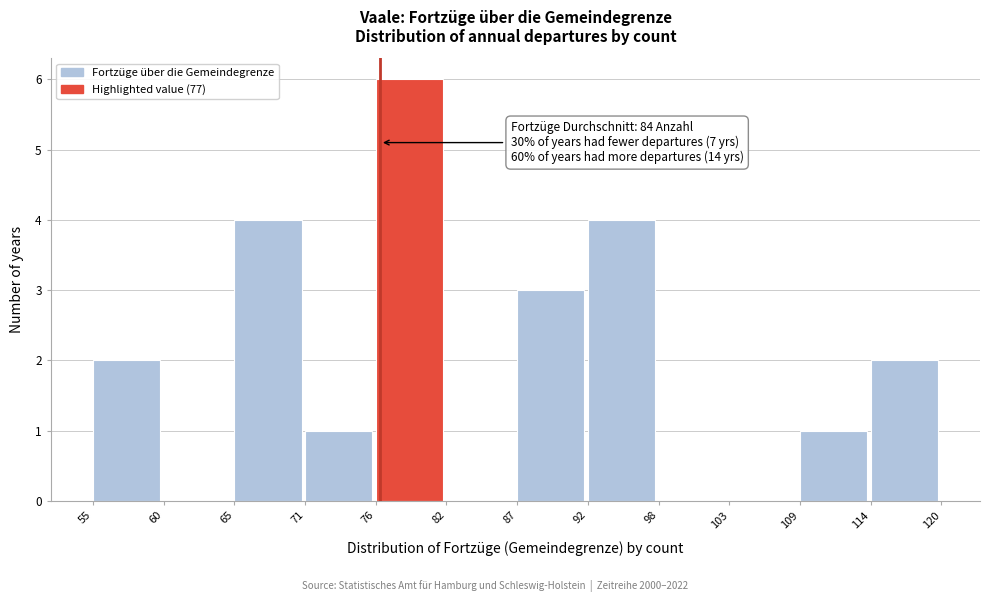

Reading right to left, extract all data points from this chart.

114=2	109=1	103=0	98=0	92=4	87=3	82=0	76=6	71=1	65=4	60=0	55=2